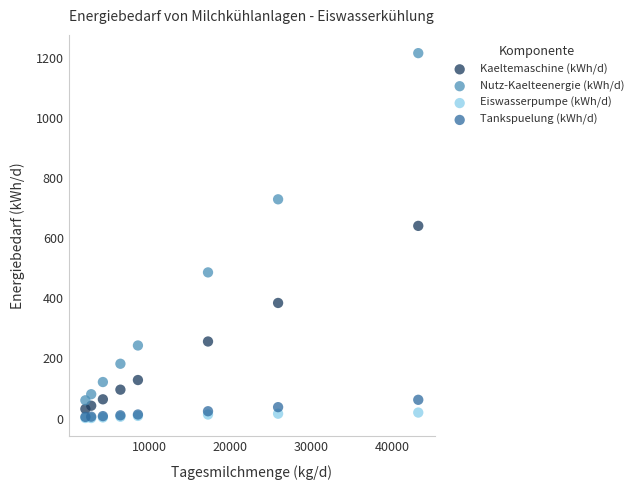

Across all series, what Y value is closest to 609?

641.5